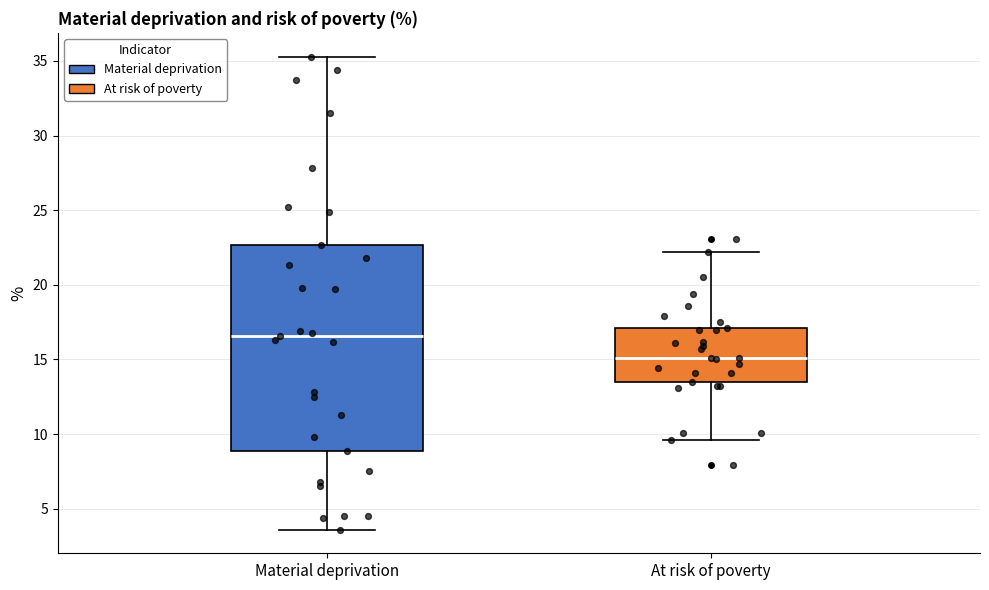

Where is the lower edge of the box for At risk of poverty on the y-axis? The values are not printed on the chart, so give them approximately, as read against the axis.

13.5